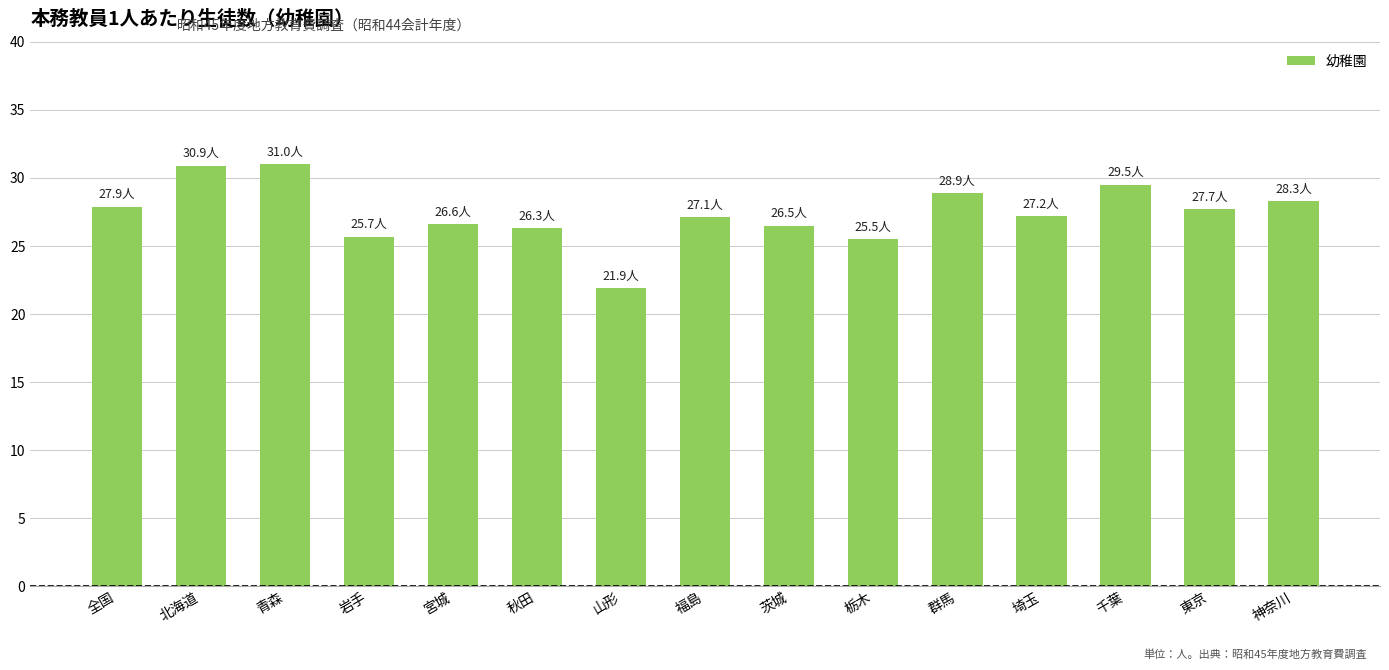

Between 福島 and 秋田, which is larger?

福島